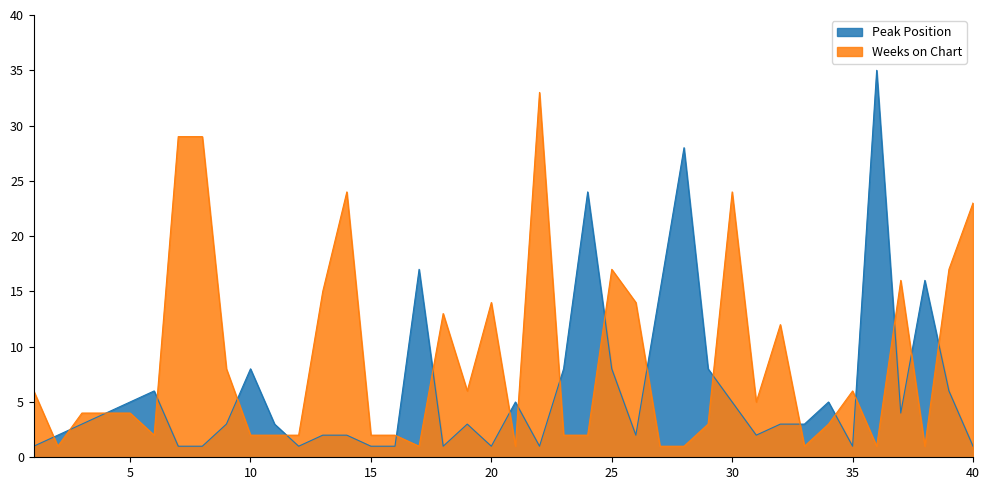

True or false: Weeks on Chart has a value of 4 at 3.

True